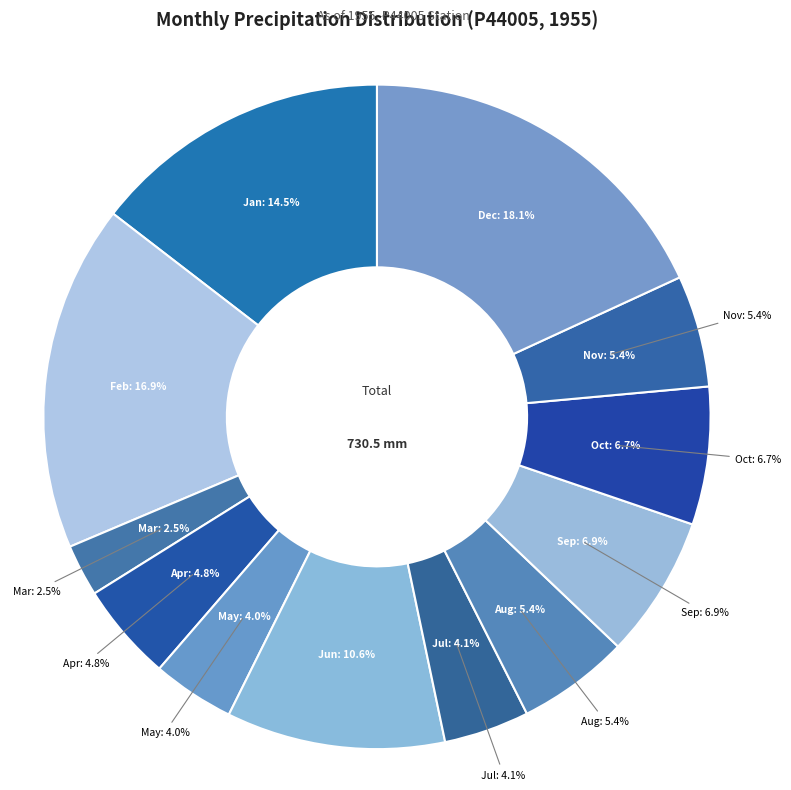

Is it true that Oct is 7% of the pie?

True